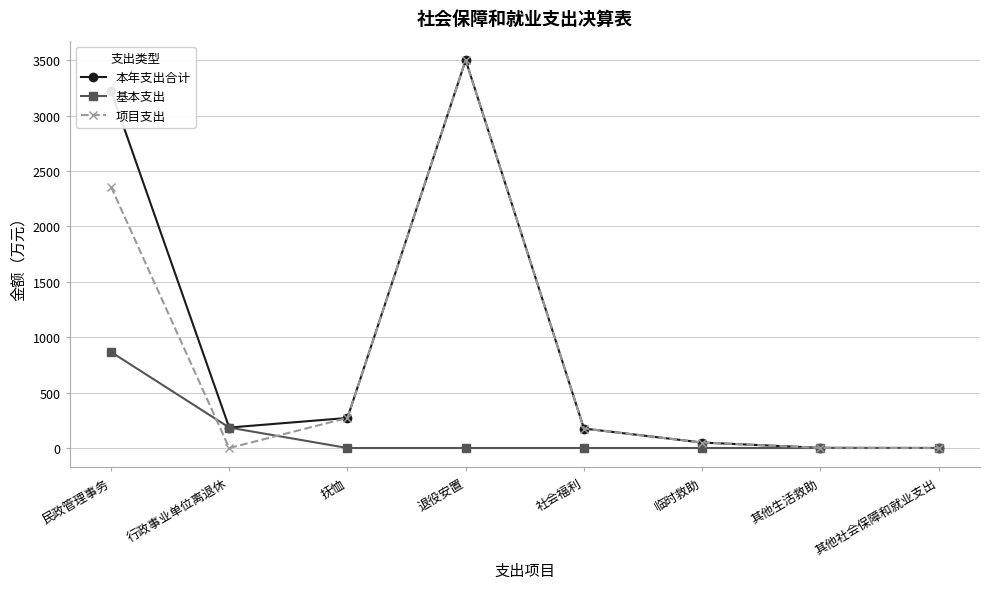

The value of 基本支出 at 行政事业单位离退休 is 184.6. True or false?

True